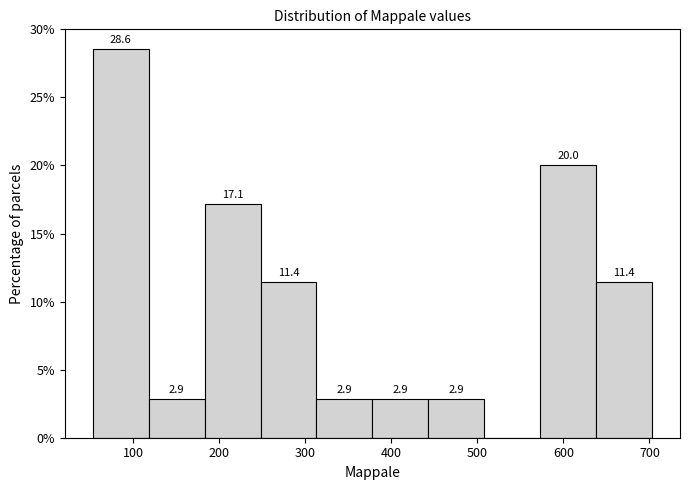

Over which range of the x-axis is the bar tallest?

53 to 118